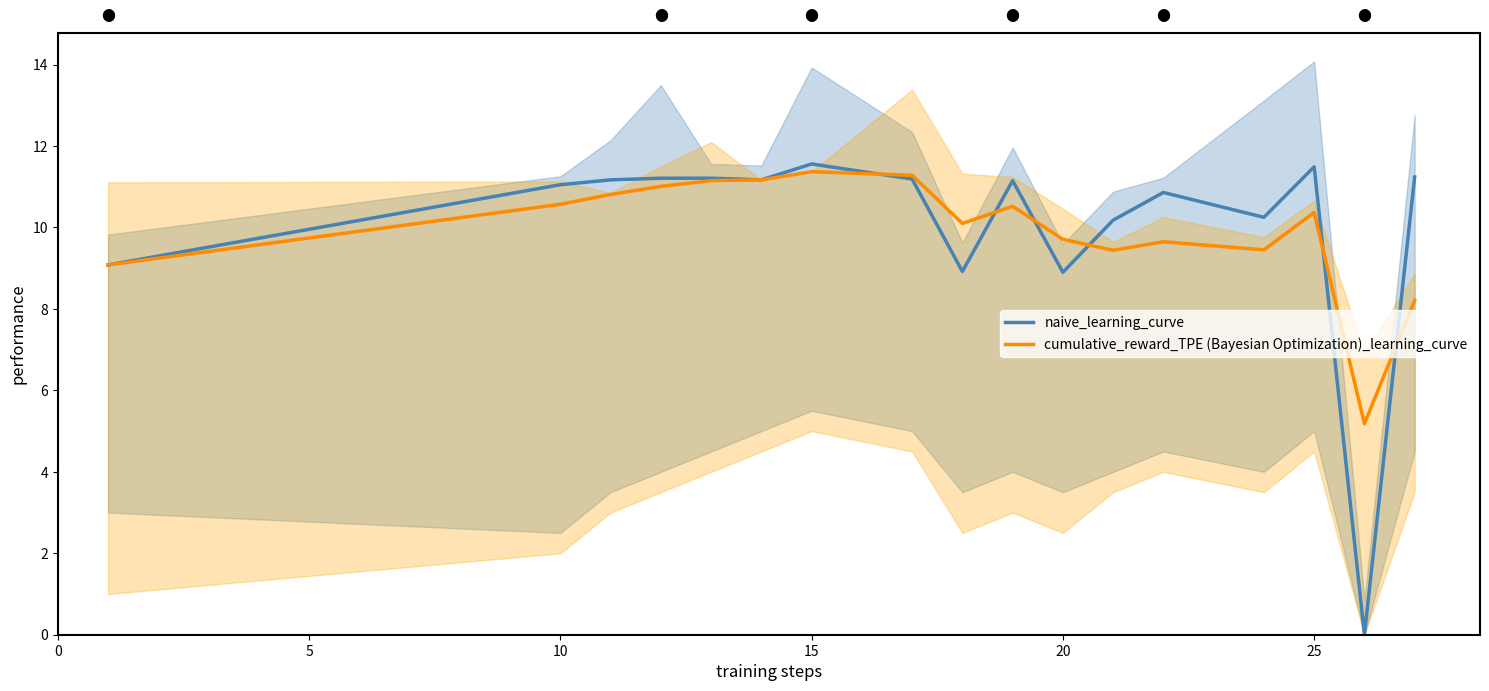

What are all the series names shown in the legend?

naive_learning_curve, cumulative_reward_TPE (Bayesian Optimization)_learning_curve